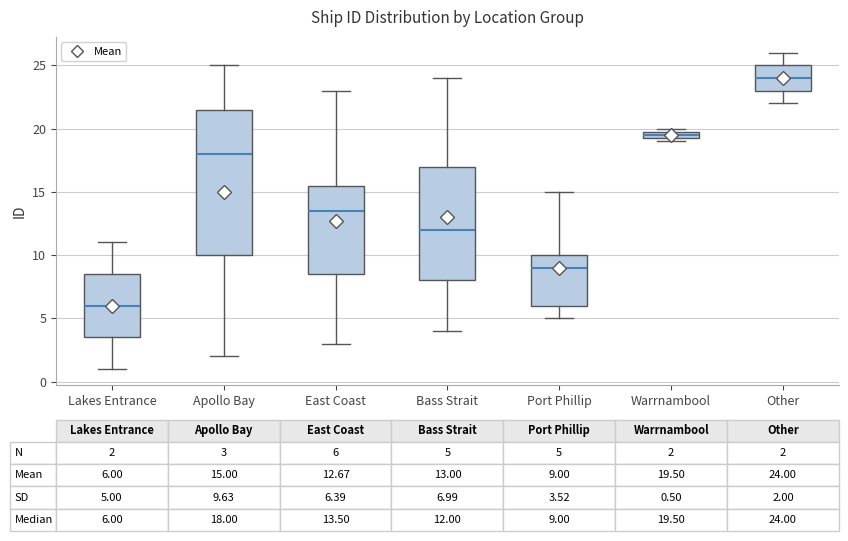

Which box is the tallest, from its lower edge to its upper edge?

Apollo Bay